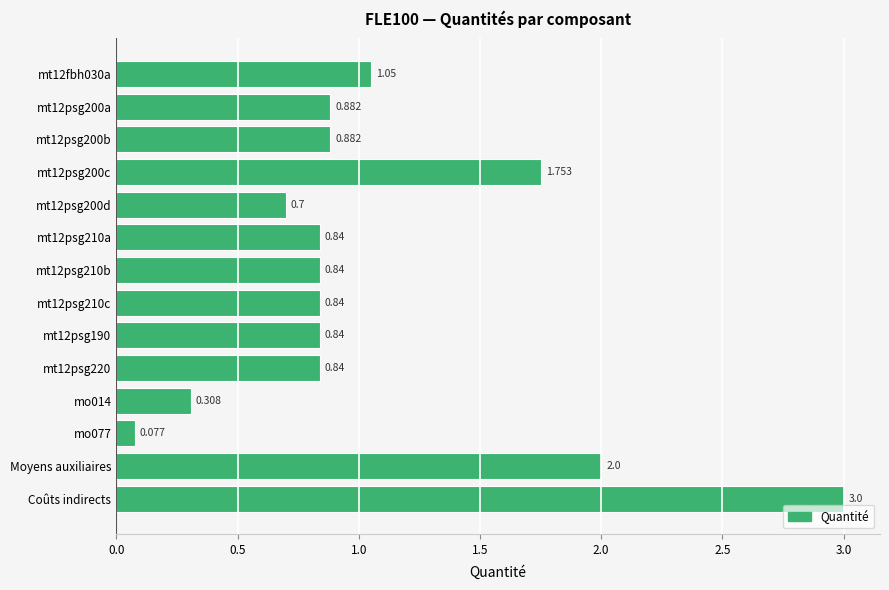

Which category has the highest value across all series?

Coûts indirects